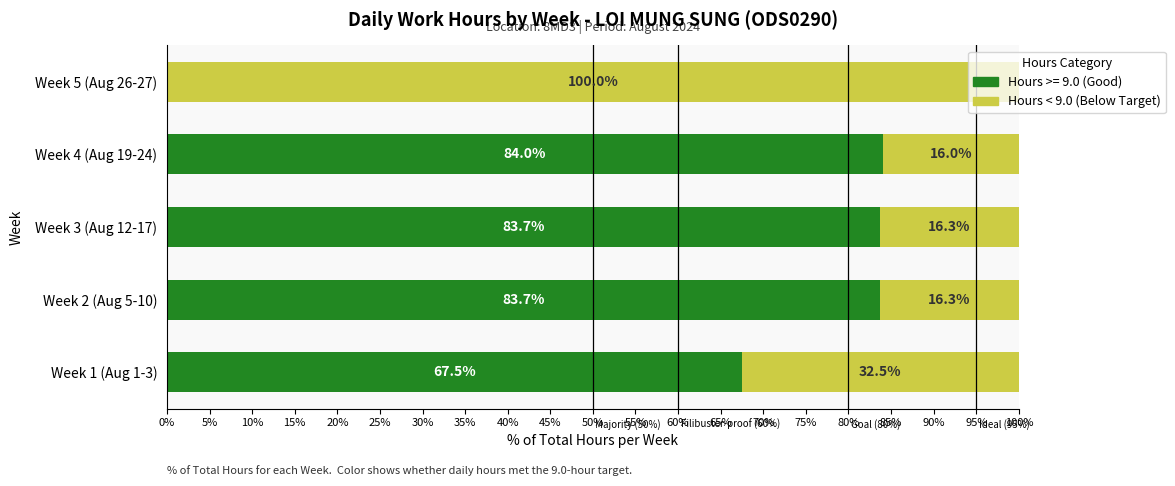

Which category has the highest value in the Hours >= 9.0 (Good) series?

Week 4 (Aug 19-24)